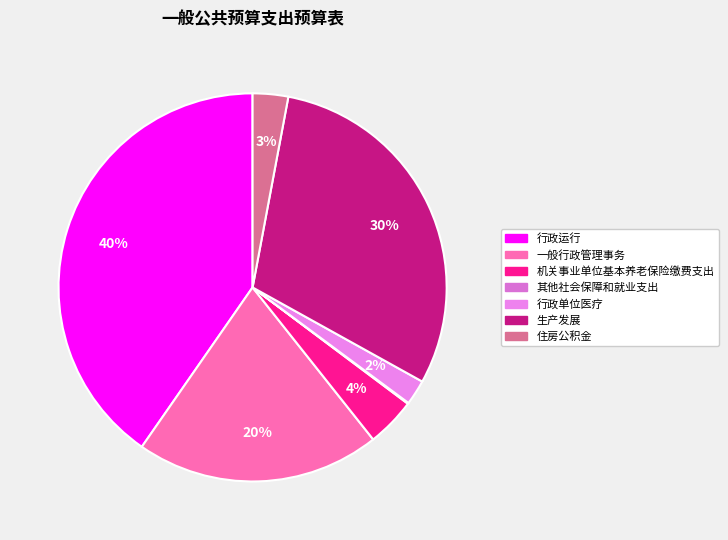

How many slices are in this pie chart?

7